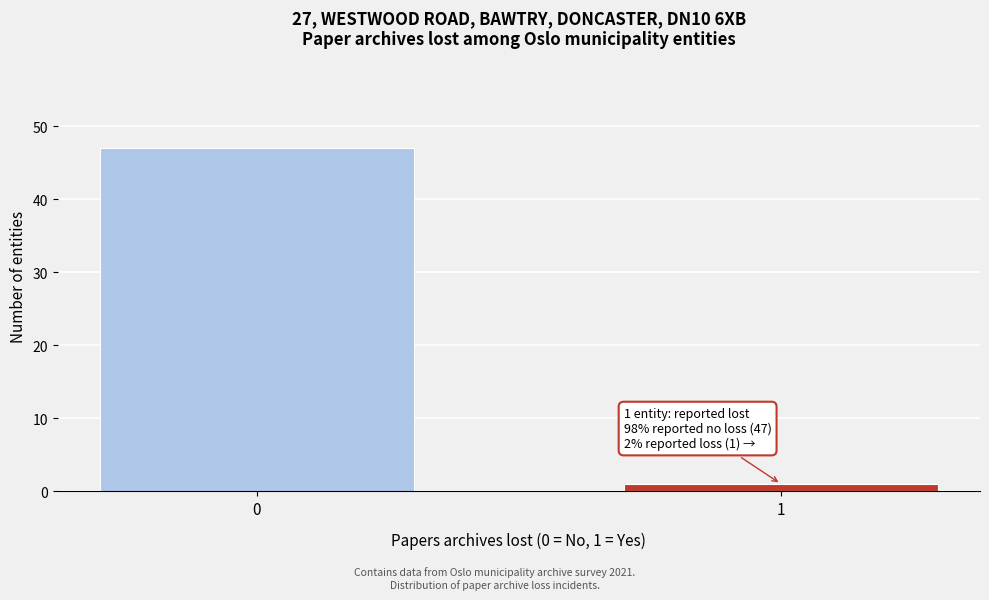

Reading left to right, what are all the values shown in this chart?

0=47	1=1